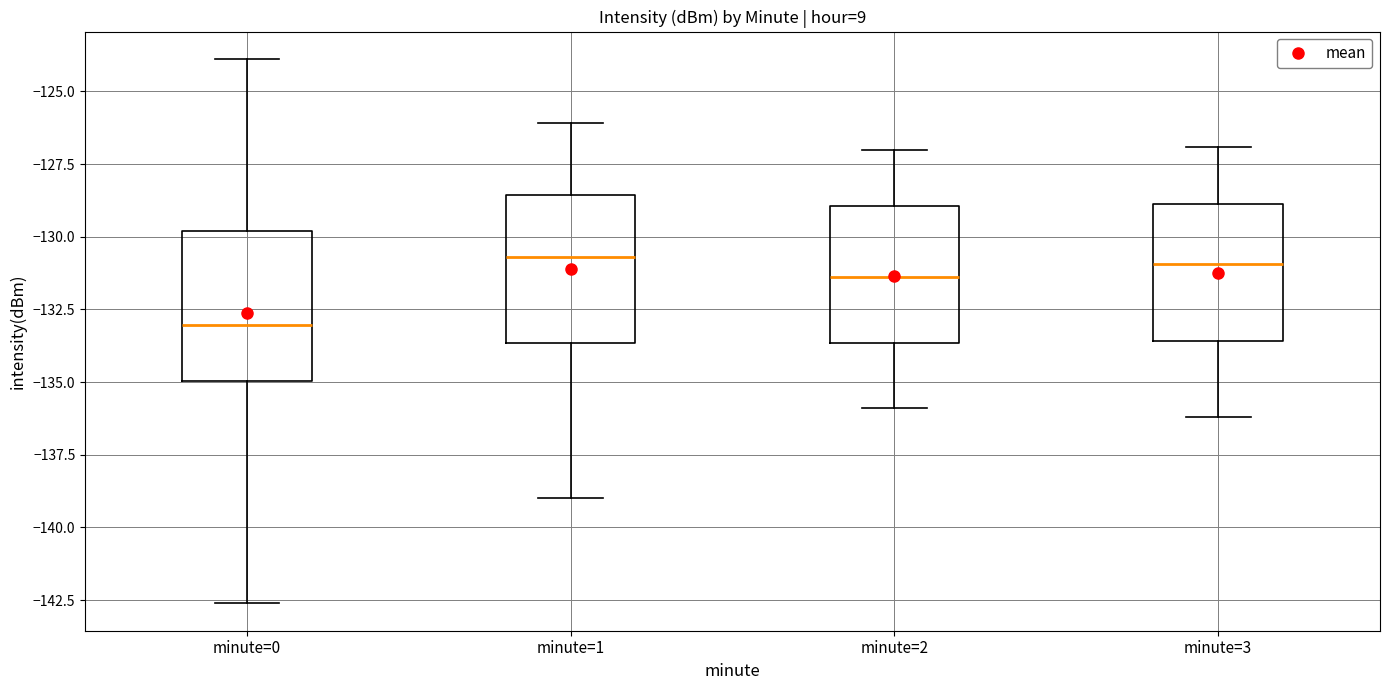

Reading left to right, transcribe this box plot: for each box, give where its median line is, the range the box spans, and where its two whiskers end, as read against the y-axis. The values are not printed on the chart, so give them approximately, as read against the axis.

minute=0: median -133.0, box -135.0 to -130.0, whiskers -142.5 to -124.0
minute=1: median -130.5, box -133.5 to -128.5, whiskers -139.0 to -126.0
minute=2: median -131.5, box -133.5 to -129.0, whiskers -136.0 to -127.0
minute=3: median -131.0, box -133.5 to -129.0, whiskers -136.0 to -127.0